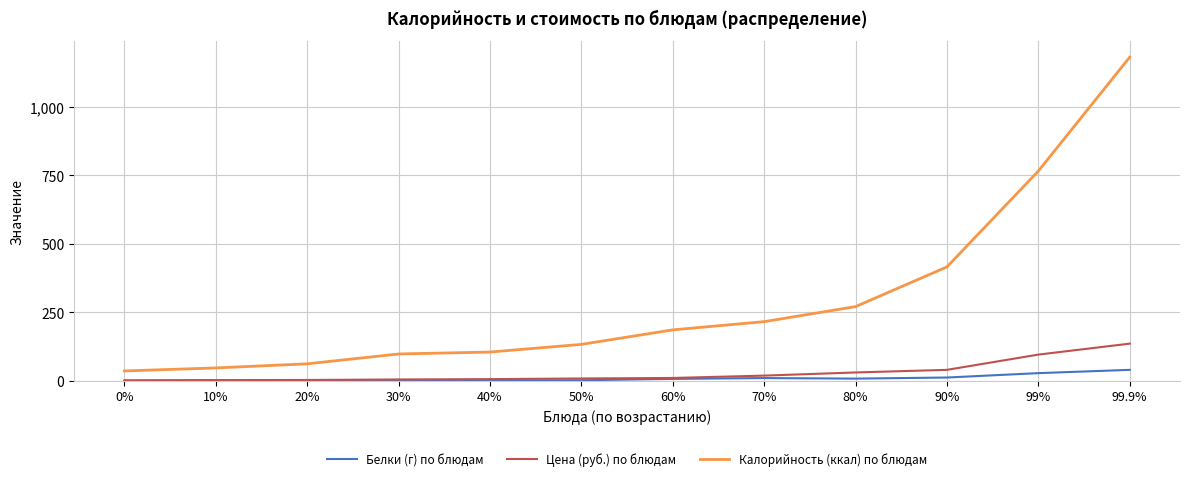

Is it true that Калорийность (ккал) по блюдам equals 271.0 at 80%?

True